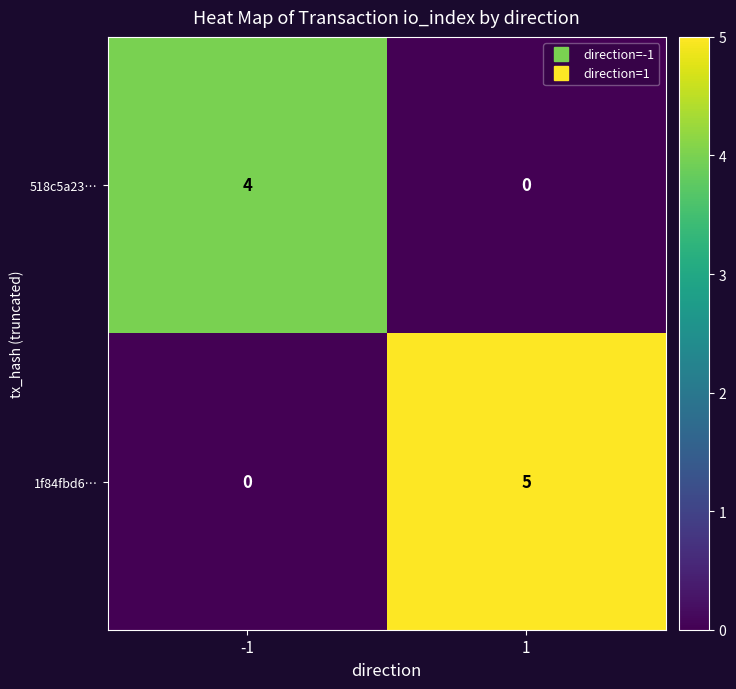

Is it true that 1f84fbd6… equals 9 at 1?

False